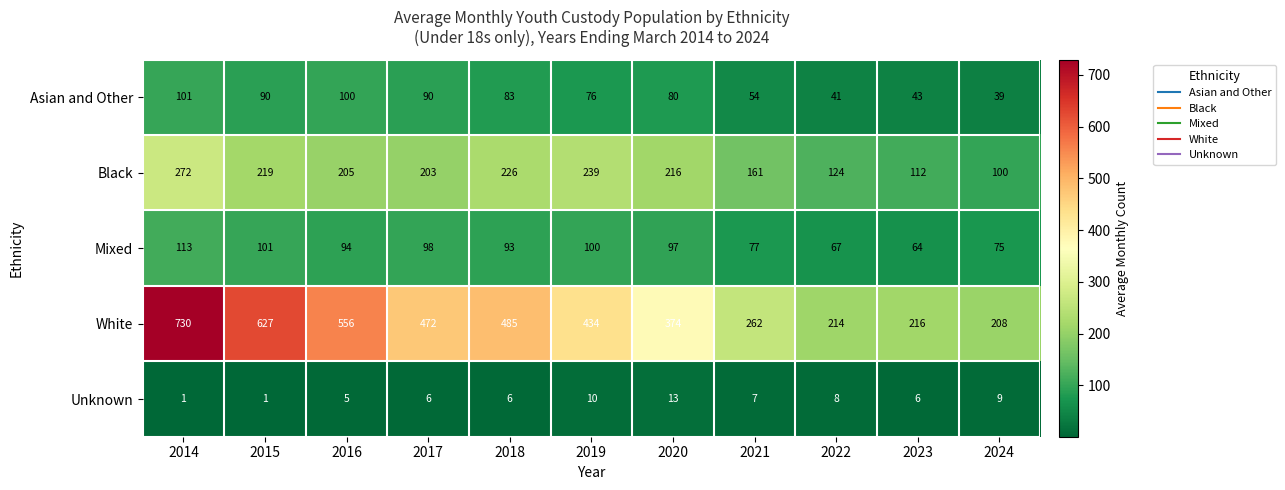

What is the difference between the highest and lowest values at 2019?

424